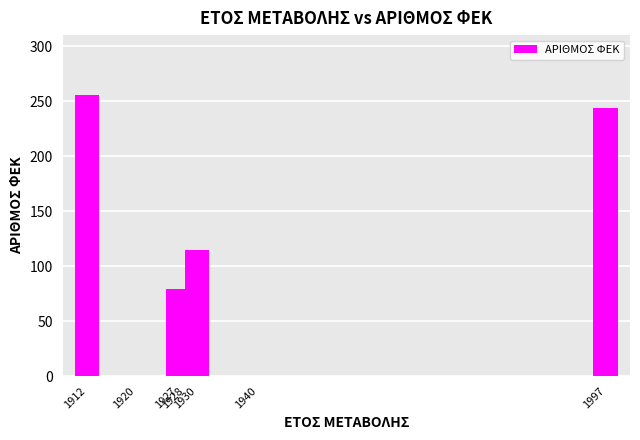

Reading left to right, transcribe all the data shown in this chart.

256	0	79	50	115	0	244